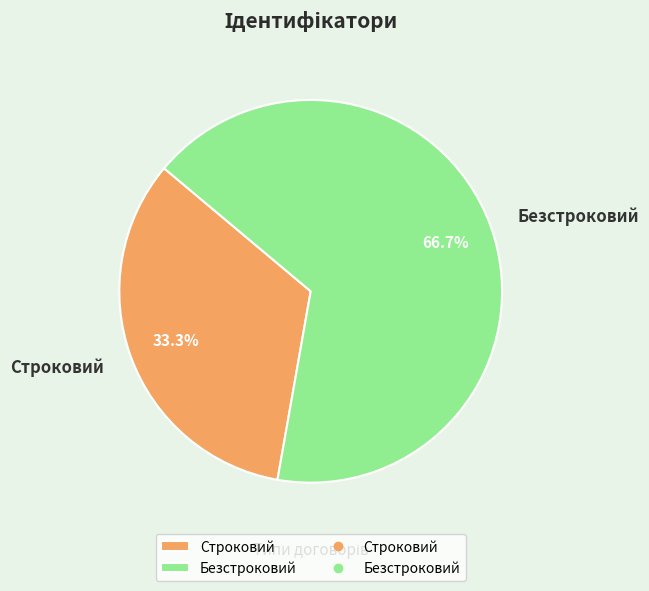

To the nearest percent, what percentage of the pie is Строковий?

33%